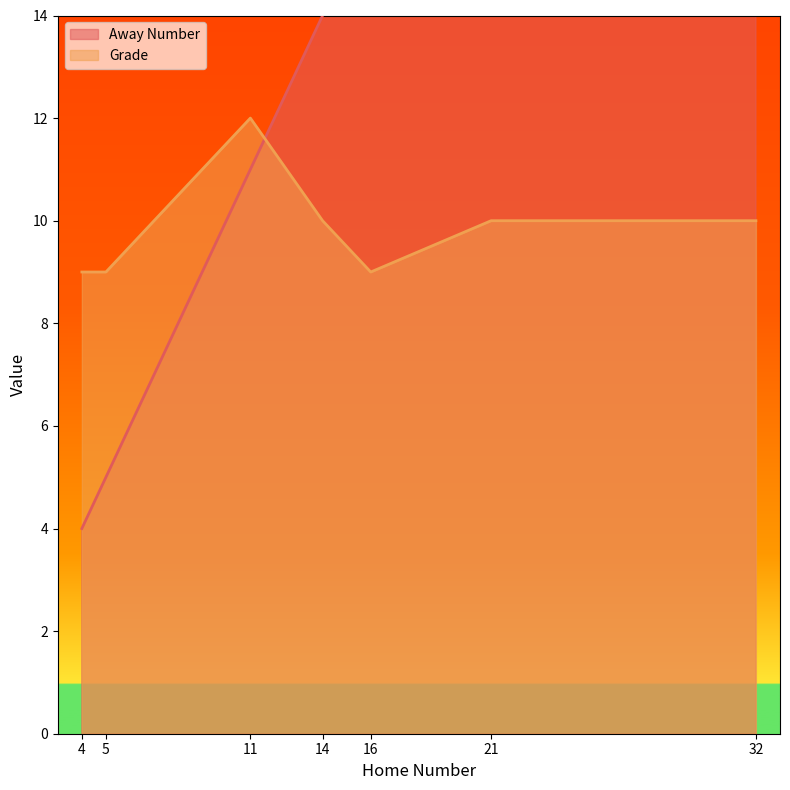

After their last crossing, which series has the higher values: Away Number or Grade?

Away Number